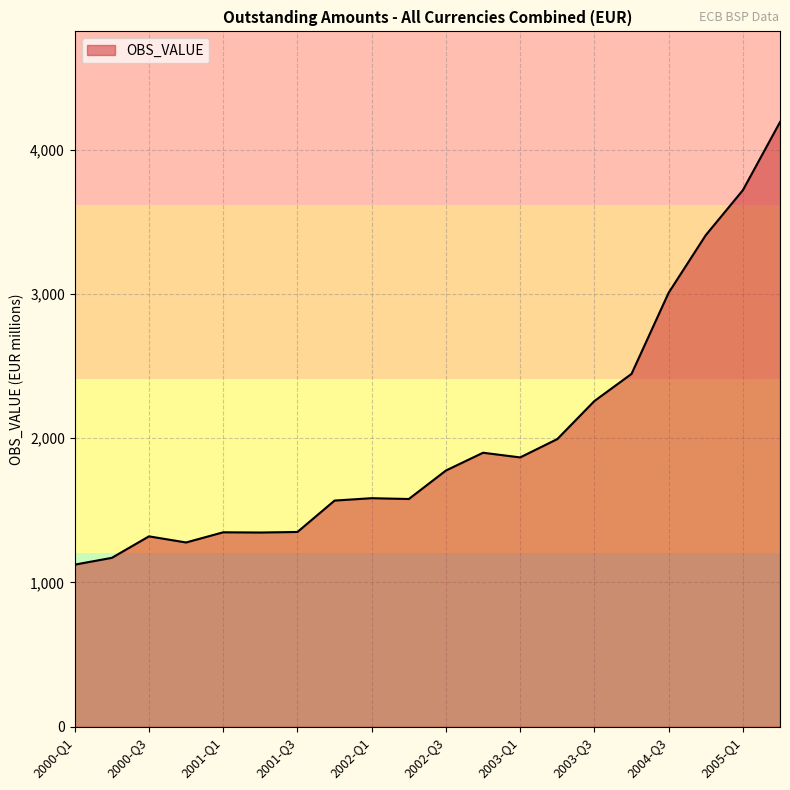

What is the difference between the maximum and minimum values?

3067.8